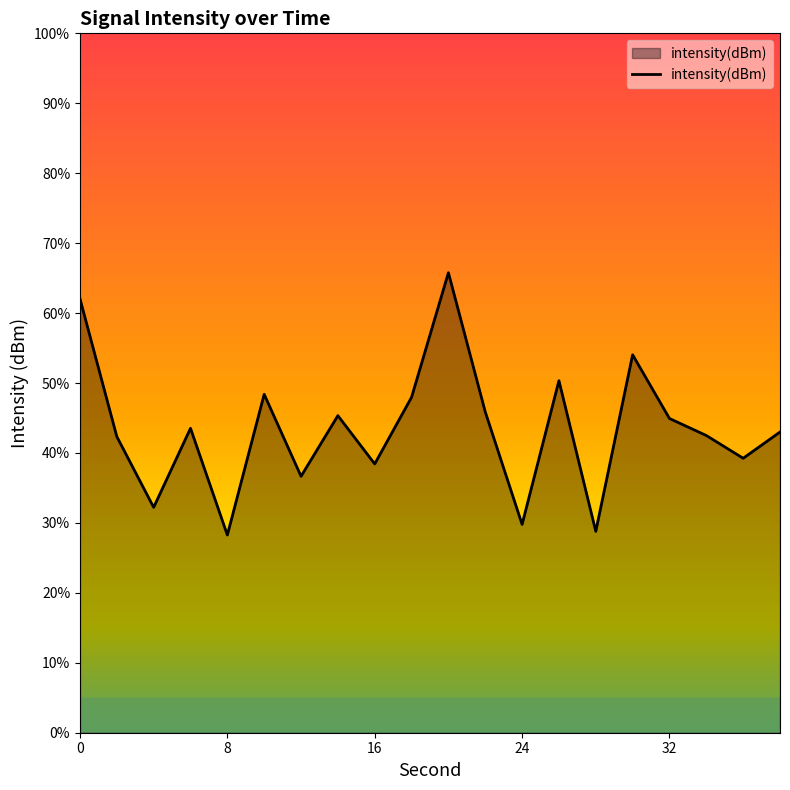

The chart shows a value of -33.4 at 10. True or false?

False